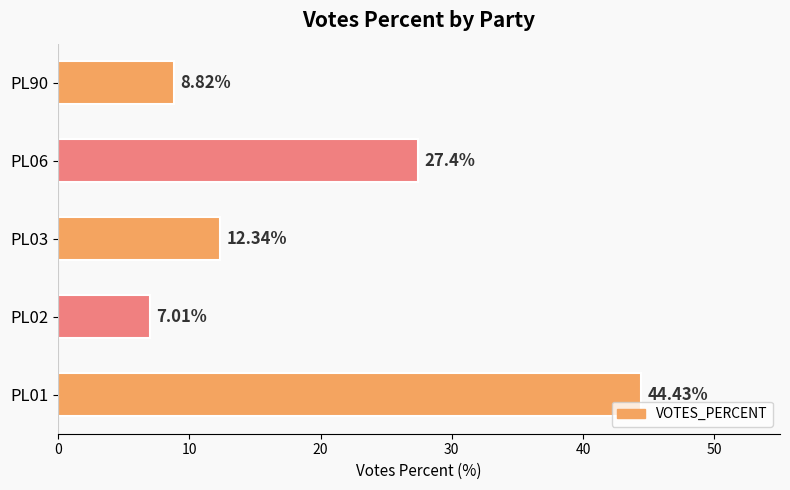

Rank the categories by value from highest to lowest.

PL01, PL06, PL03, PL90, PL02